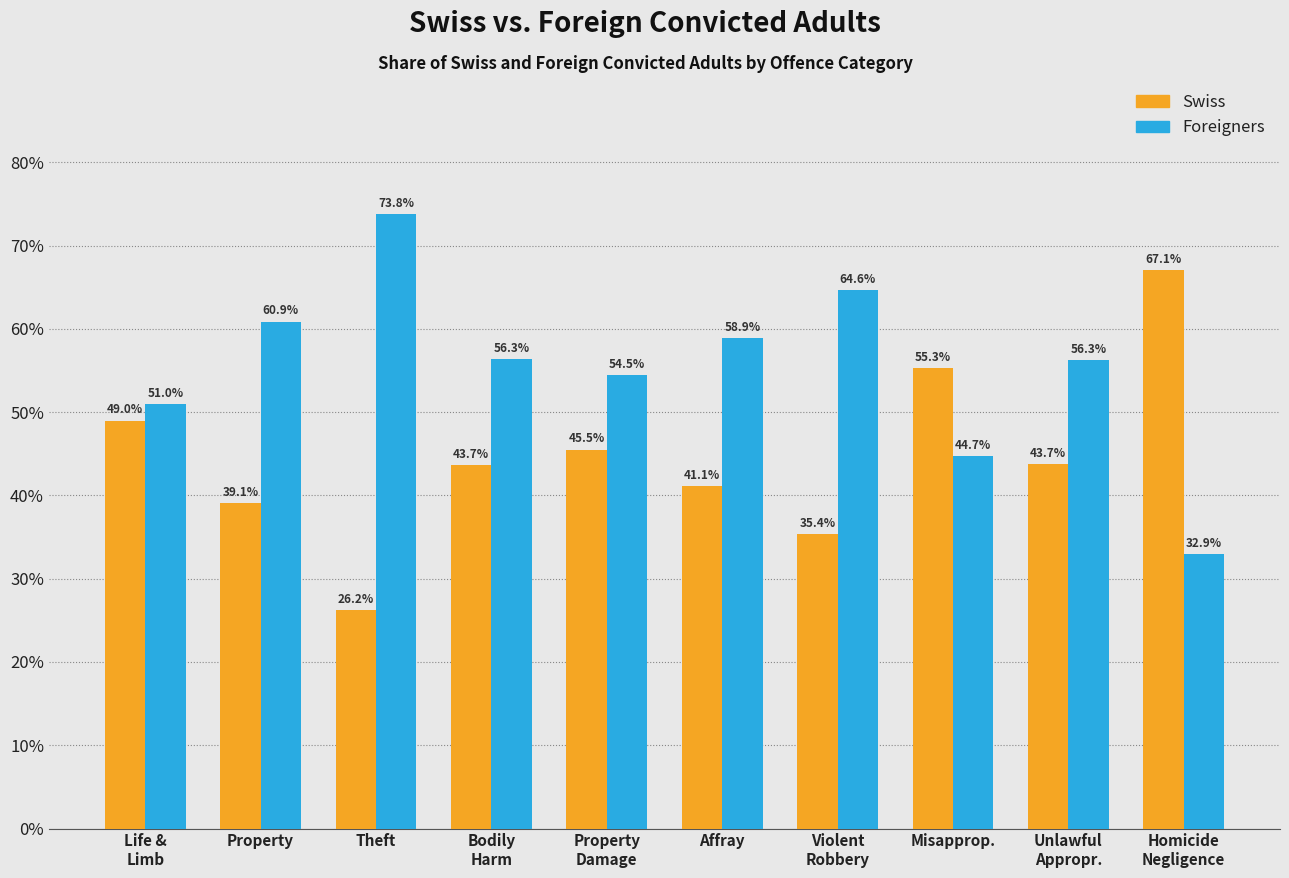

Reading right to left, what are all the values shown in this chart?

Swiss: 67.1	43.7	55.3	35.4	41.1	45.5	43.7	26.2	39.1	49.0
Foreigners: 32.9	56.3	44.7	64.6	58.9	54.5	56.3	73.8	60.9	51.0